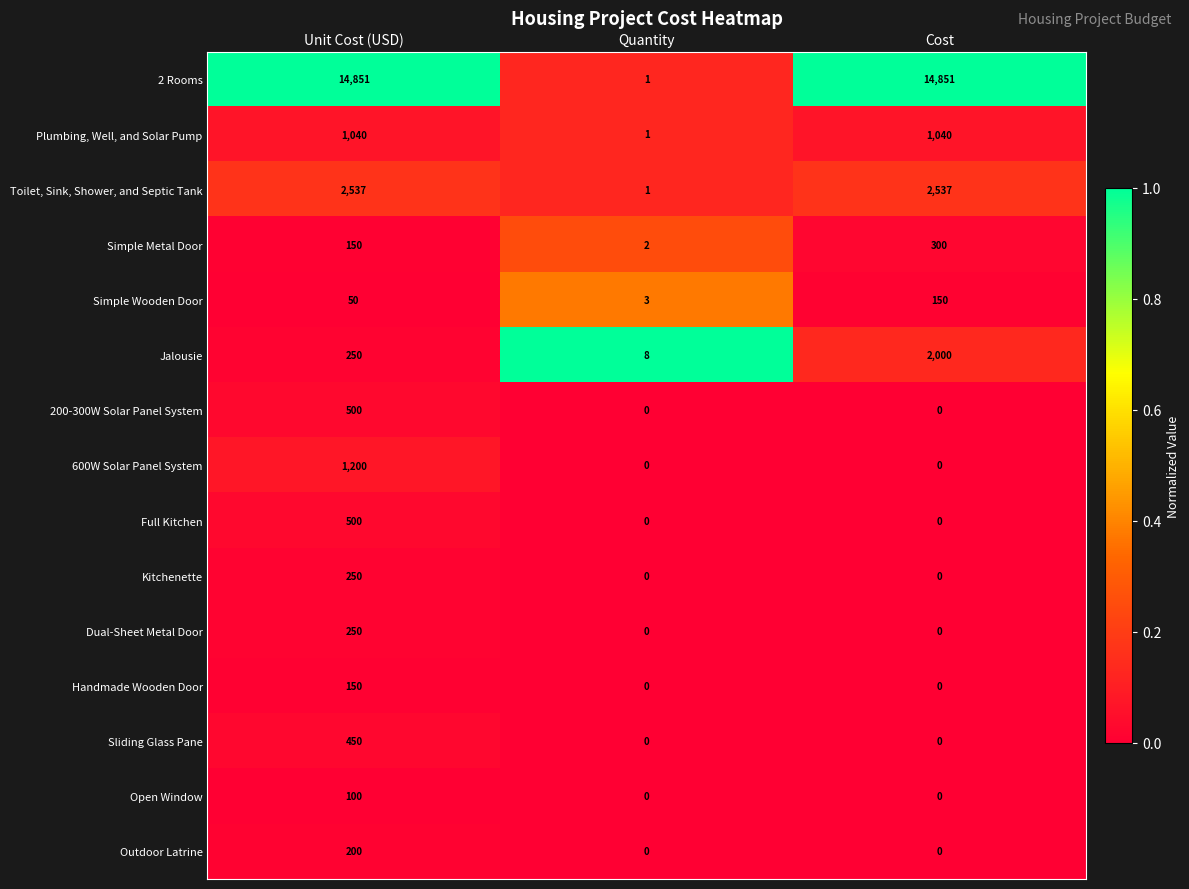

Count the Toilet, Sink, Shower, and Septic Tank values in the range 1 to 2537.

3